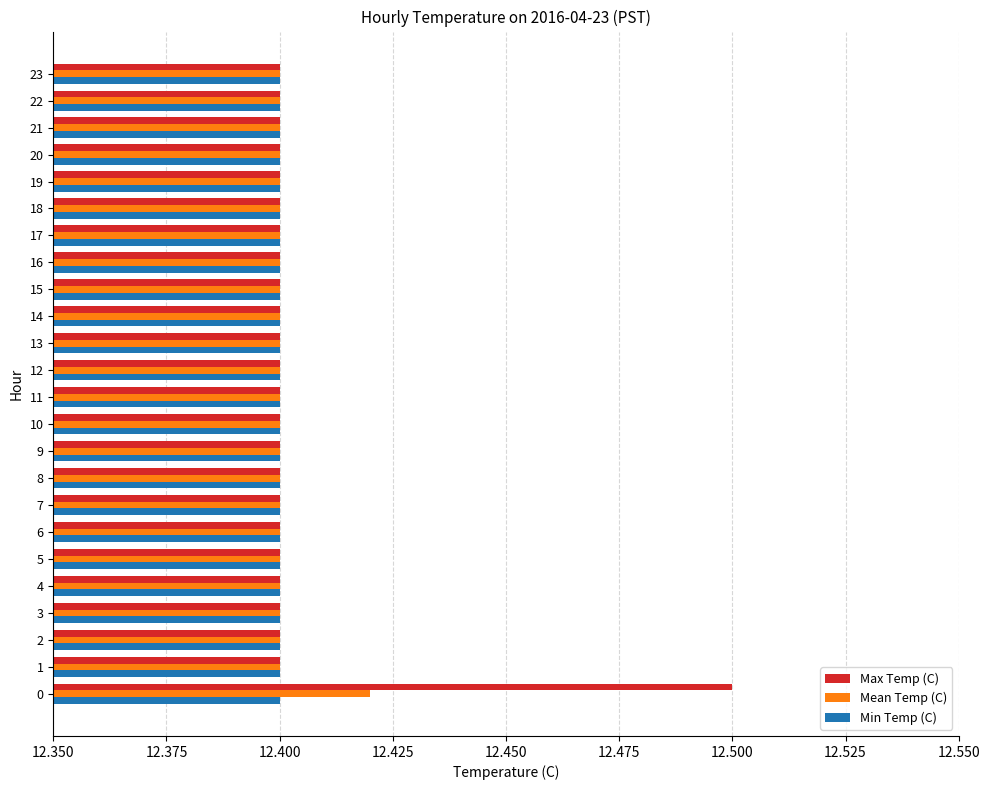

Rank the series by their maximum value, from highest to lowest.

Max Temp (C), Mean Temp (C), Min Temp (C)